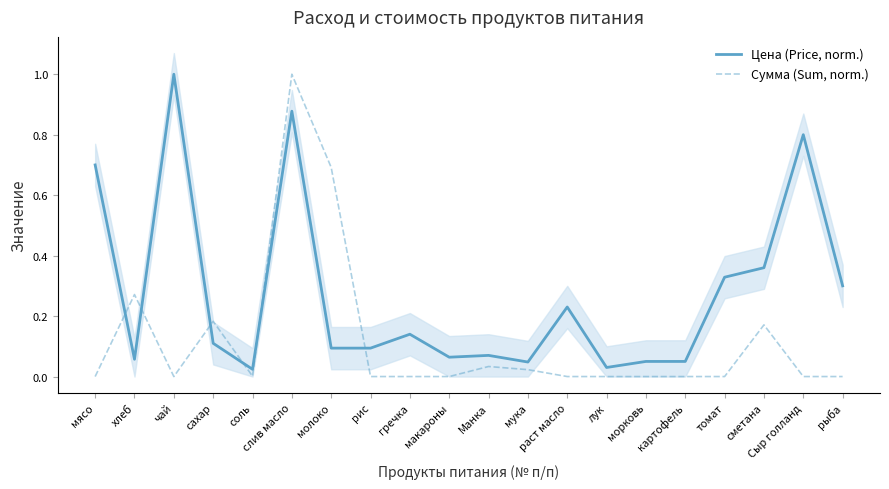

Between томат and картофель, which is larger?

томат